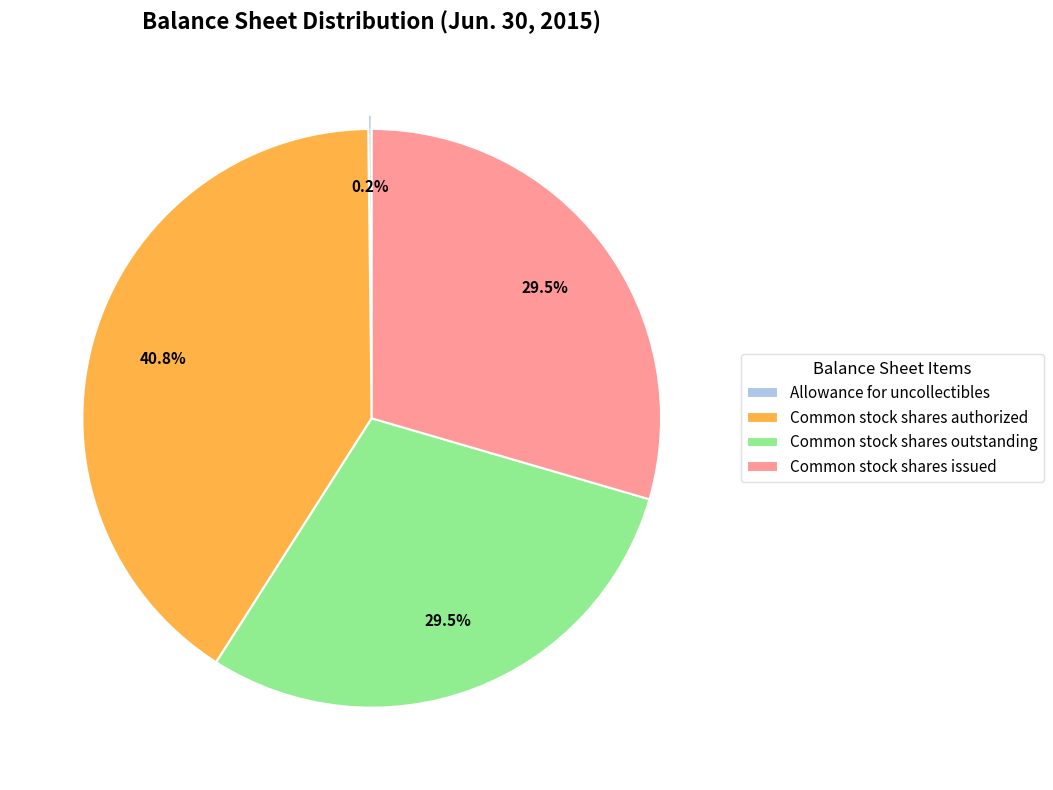

Is there any slice that represents more than half of the pie?

No